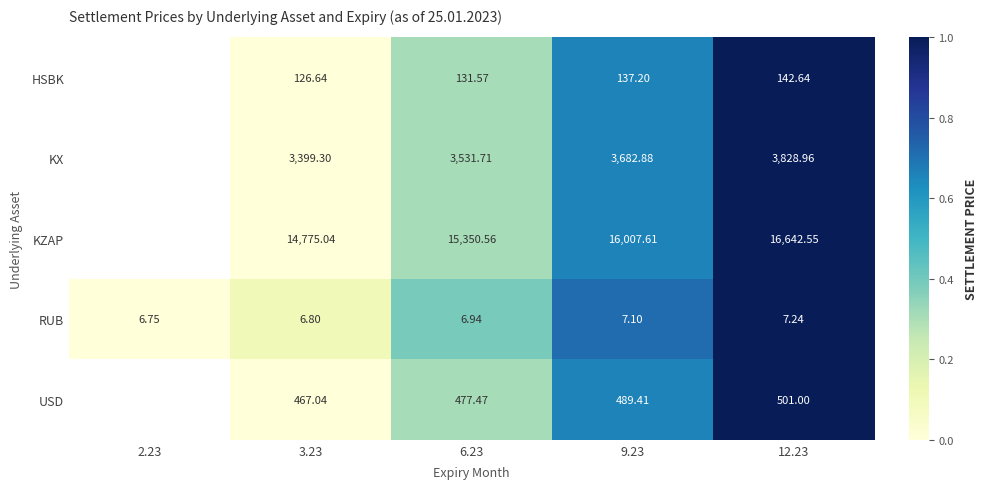

Rank the series at 9.23 from lowest to highest value.

RUB, HSBK, USD, KX, KZAP